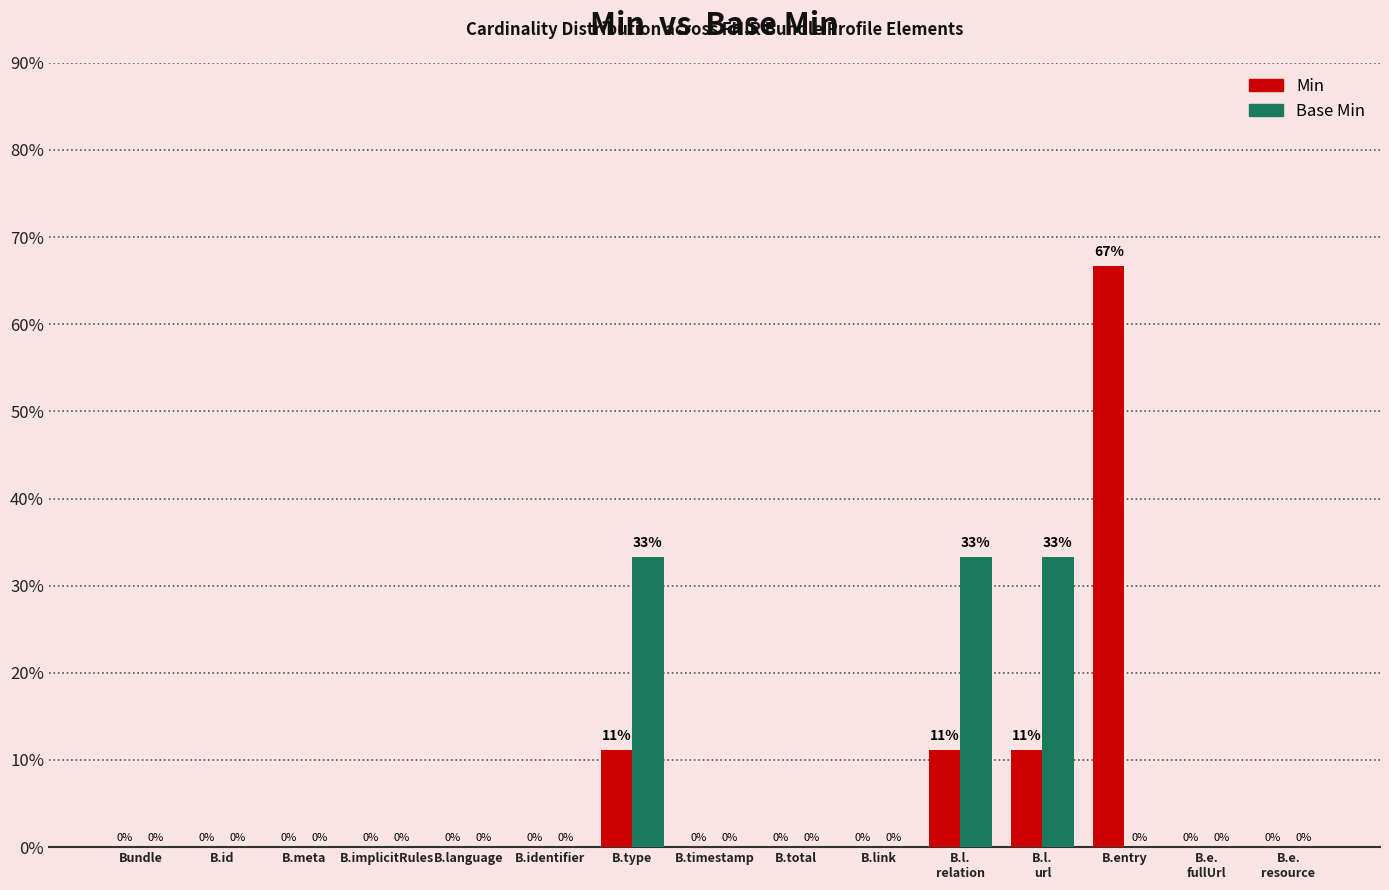

At which category is the sum across all series the highest?

B.entry